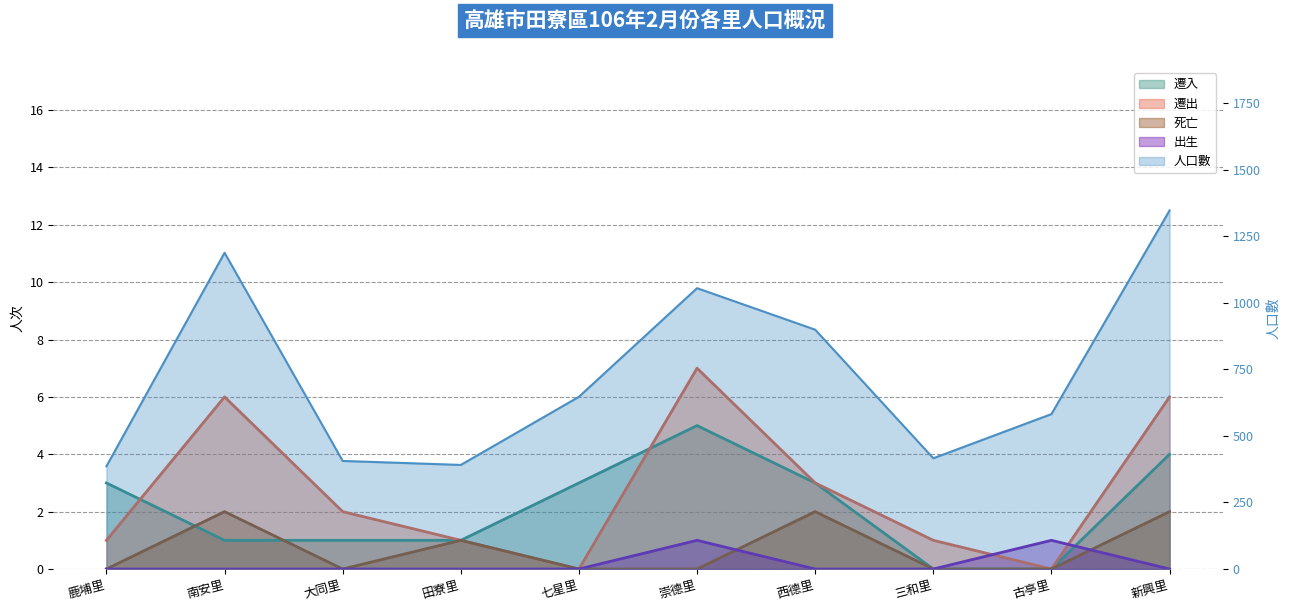

The value of 遷入 at 七星里 is 2. True or false?

False